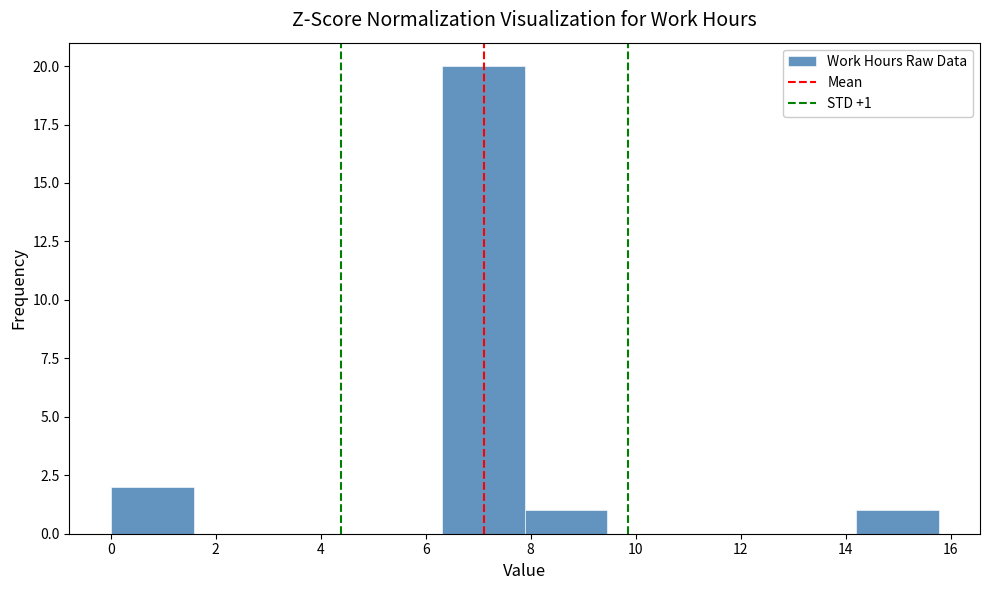

Which range on the x-axis has the tallest bar?

6.4 to 7.8